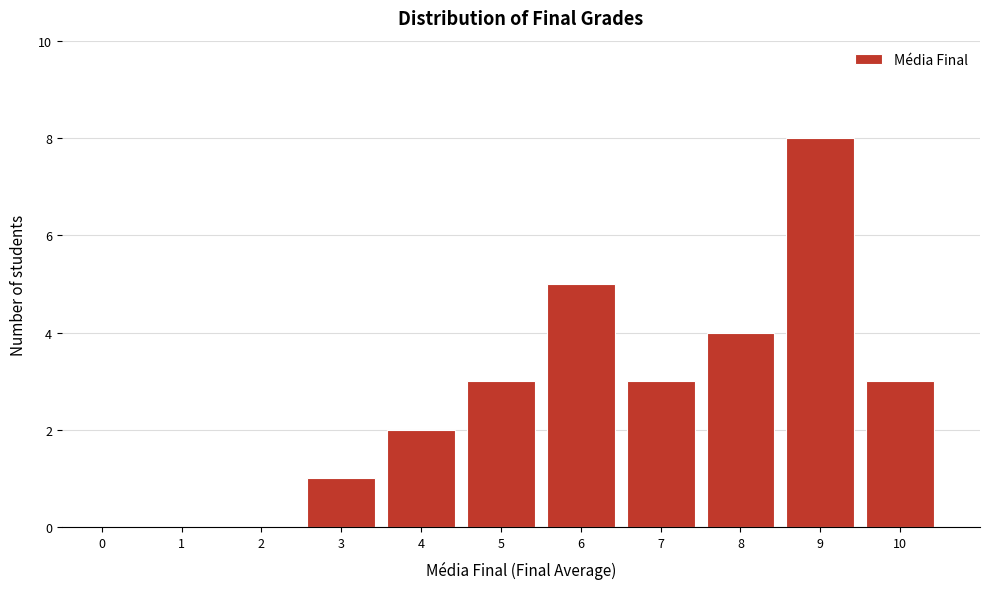

Reading left to right, list all the values displayed in this chart.

0=0	1=0	2=0	3=1	4=2	5=3	6=5	7=3	8=4	9=8	10=3